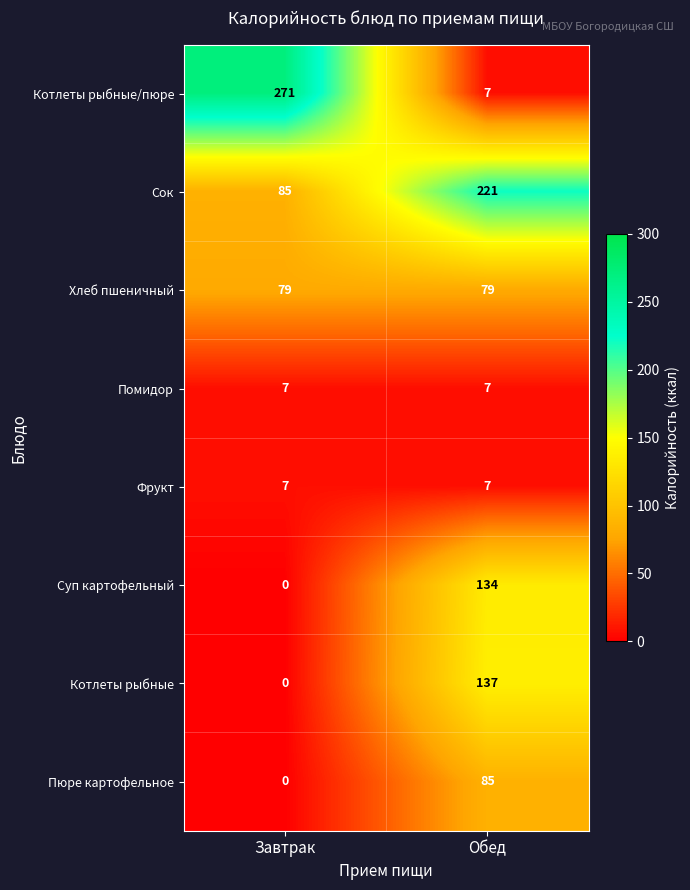

True or false: Суп картофельный has a value of 134 at Обед.

True